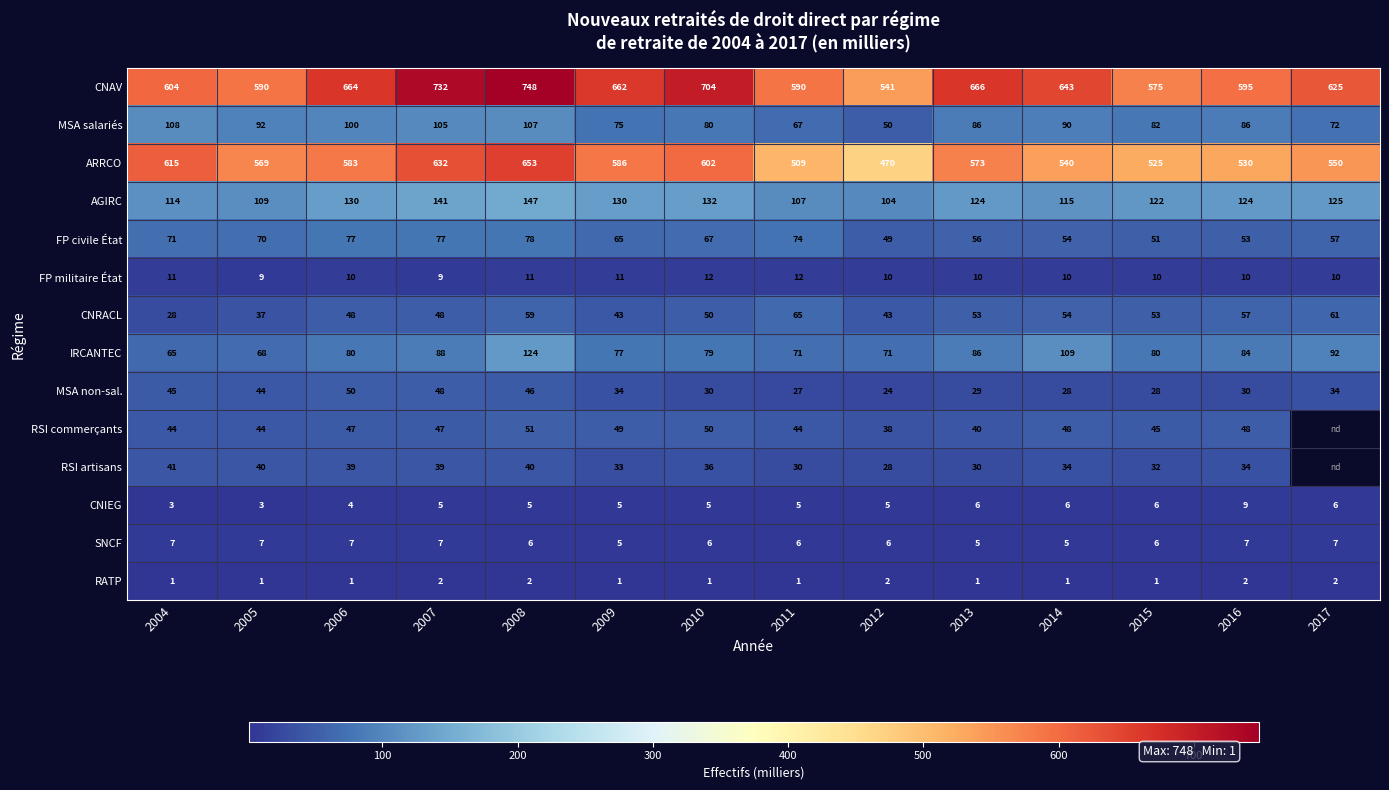

The value of SNCF at 2007 is 2.3. True or false?

False